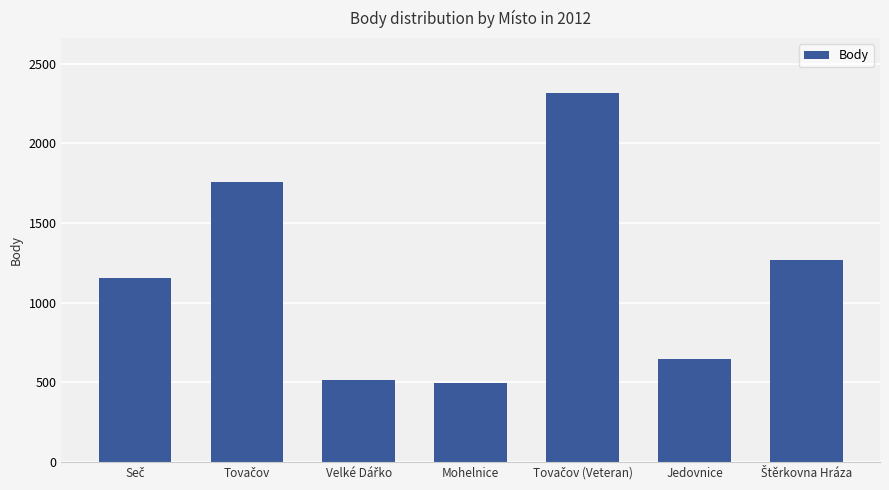

What is the maximum value shown in the chart?

2312